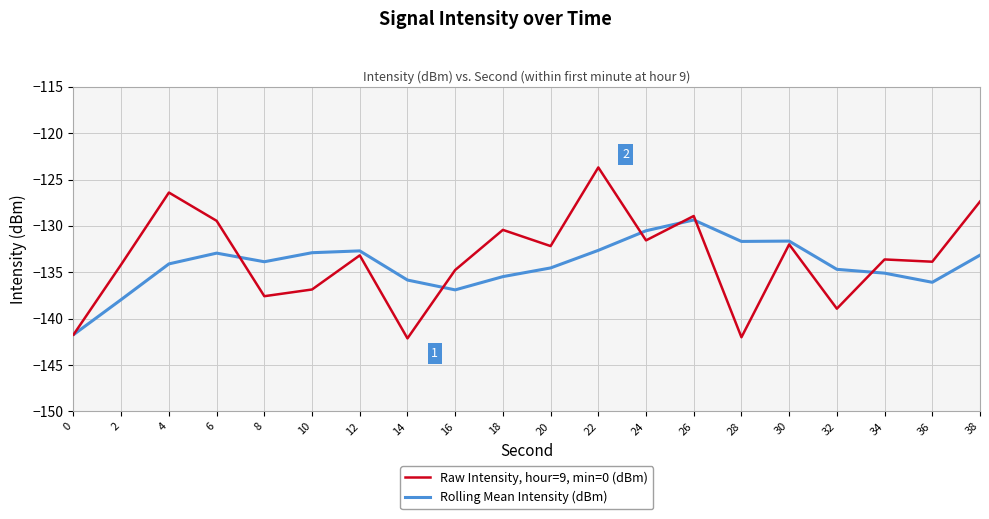

At which category is the sum across all series the highest?

22